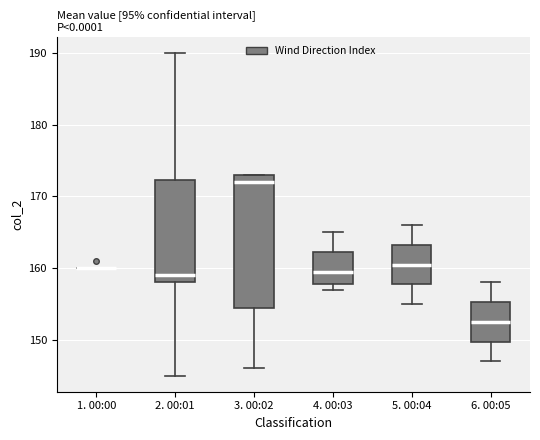

Reading left to right, read every box against the y-axis: the position of its median line, the range the box covers, and the ends of its whiskers. The values are not printed on the chart, so give them approximately, as read against the axis.

1. 00:00: box collapsed to a line at 160, whiskers 160 to 160
2. 00:01: median 159, box 158 to 172, whiskers 145 to 190
3. 00:02: median 172, box 155 to 173, whiskers 146 to 173
4. 00:03: median 160, box 158 to 162, whiskers 157 to 165
5. 00:04: median 161, box 158 to 163, whiskers 155 to 166
6. 00:05: median 153, box 150 to 155, whiskers 147 to 158